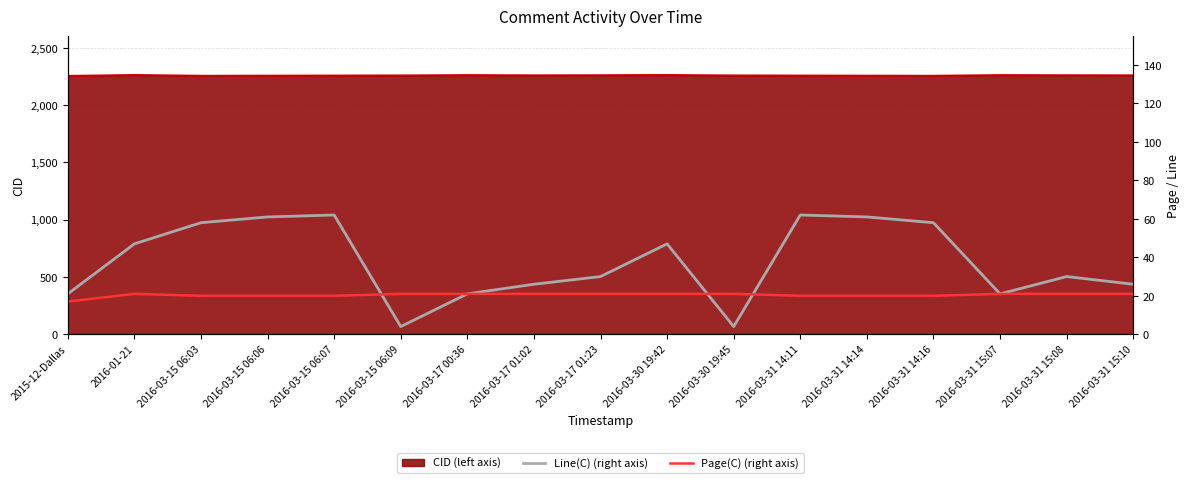

What is the average value of the Page(C) (right axis) series?

20